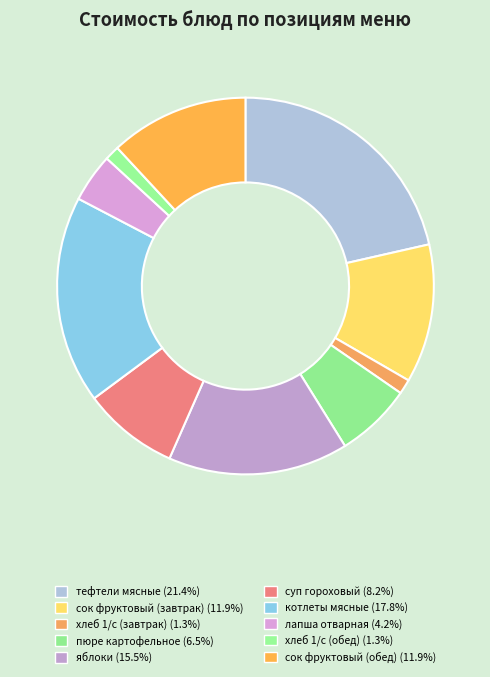

The пюре картофельное slice represents 21% of the pie. True or false?

False